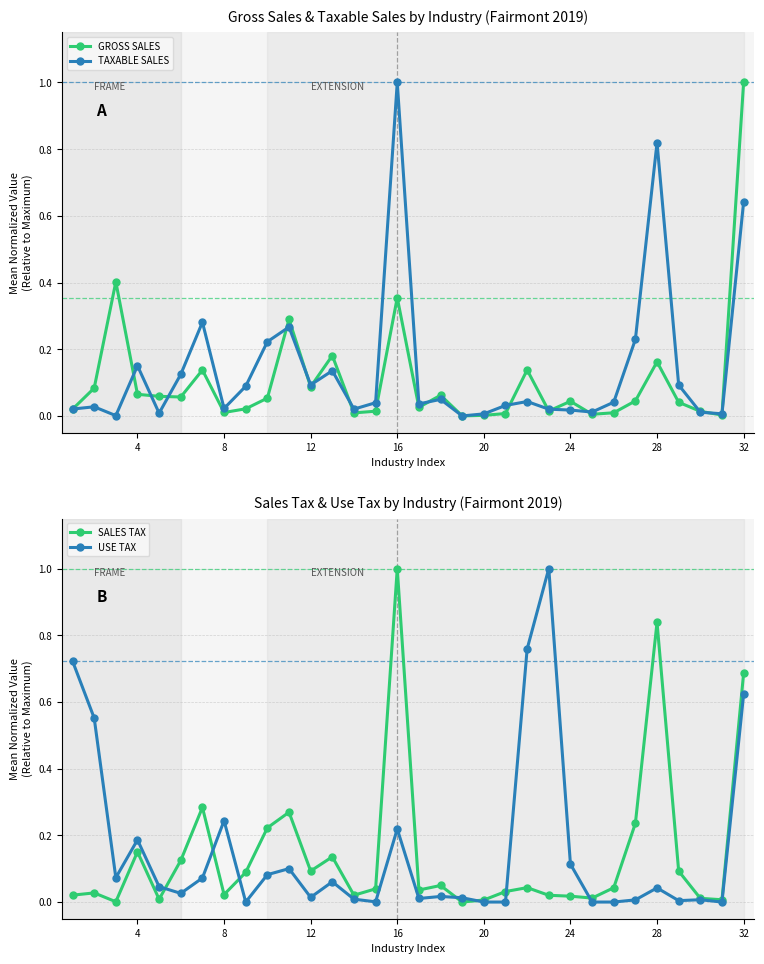

True or false: GROSS SALES has more than 0 interior local peaks.

True